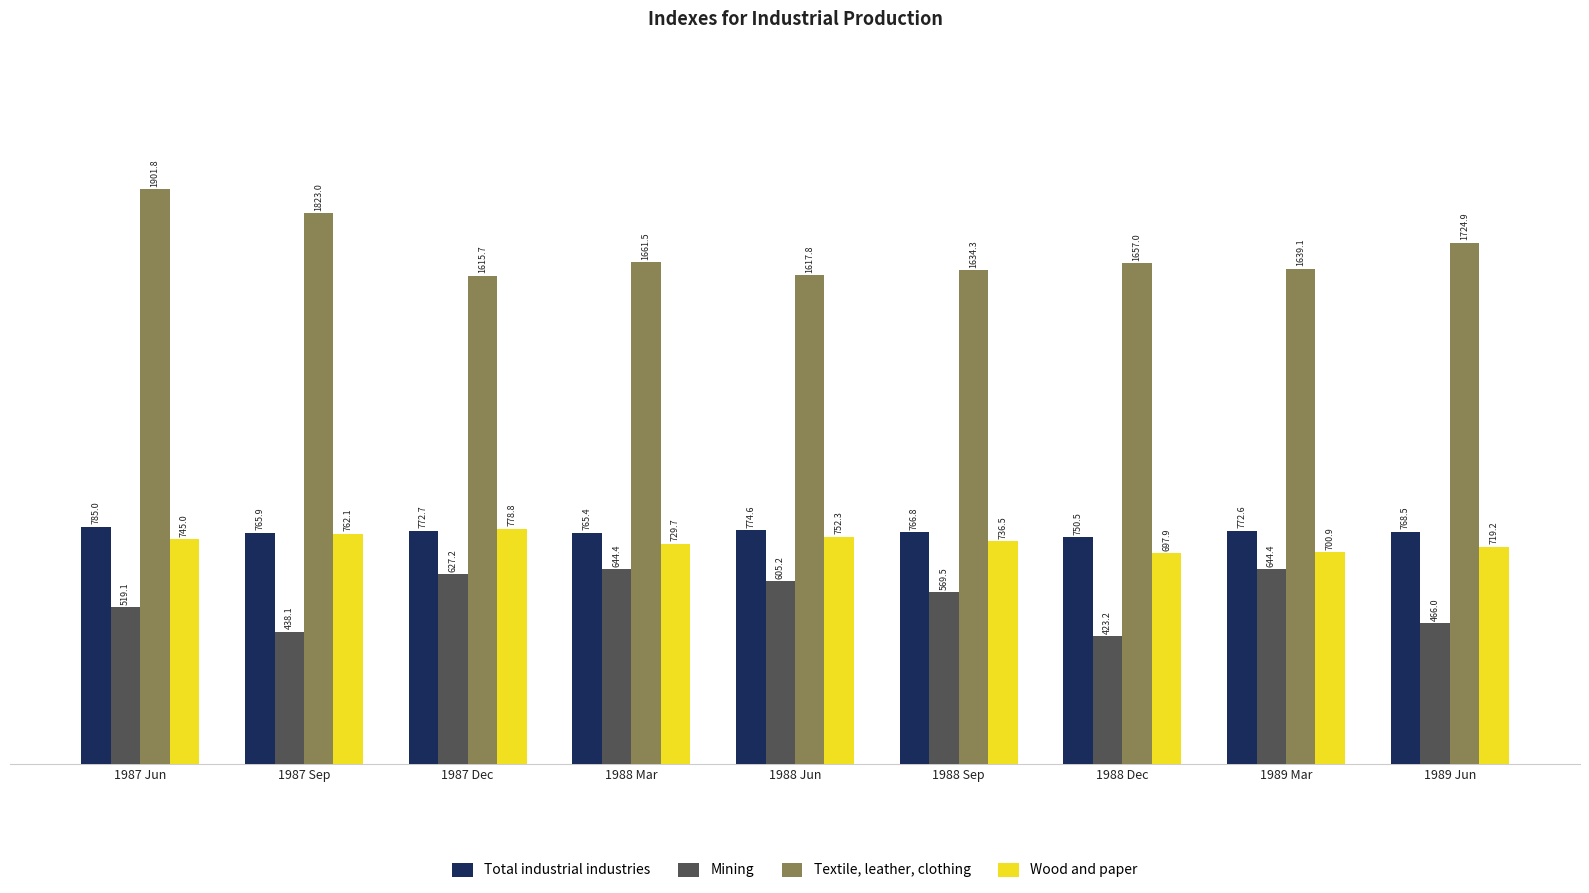

Reading left to right, what are all the values shown in this chart?

Total industrial industries: 785.0	765.9	772.7	765.4	774.6	766.8	750.5	772.6	768.5
Mining: 519.1	438.1	627.2	644.4	605.2	569.5	423.2	644.4	466.0
Textile, leather, clothing: 1901.8	1823.0	1615.7	1661.5	1617.8	1634.3	1657.0	1639.1	1724.9
Wood and paper: 745.0	762.1	778.8	729.7	752.3	736.5	697.9	700.9	719.2